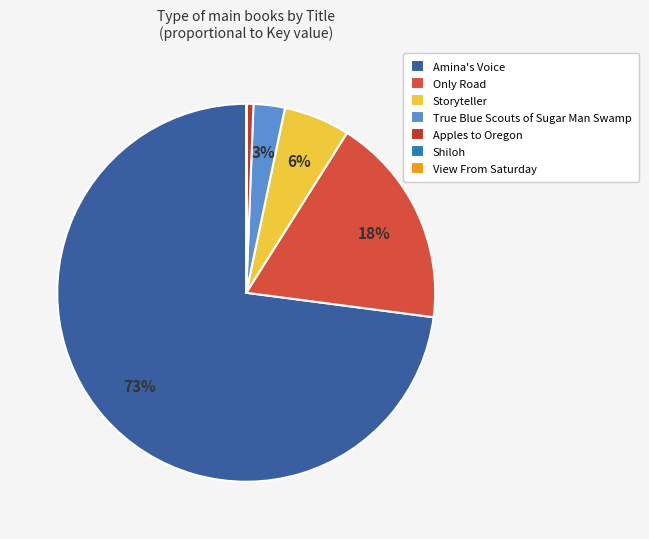

What is the smallest slice in the pie chart?

Shiloh